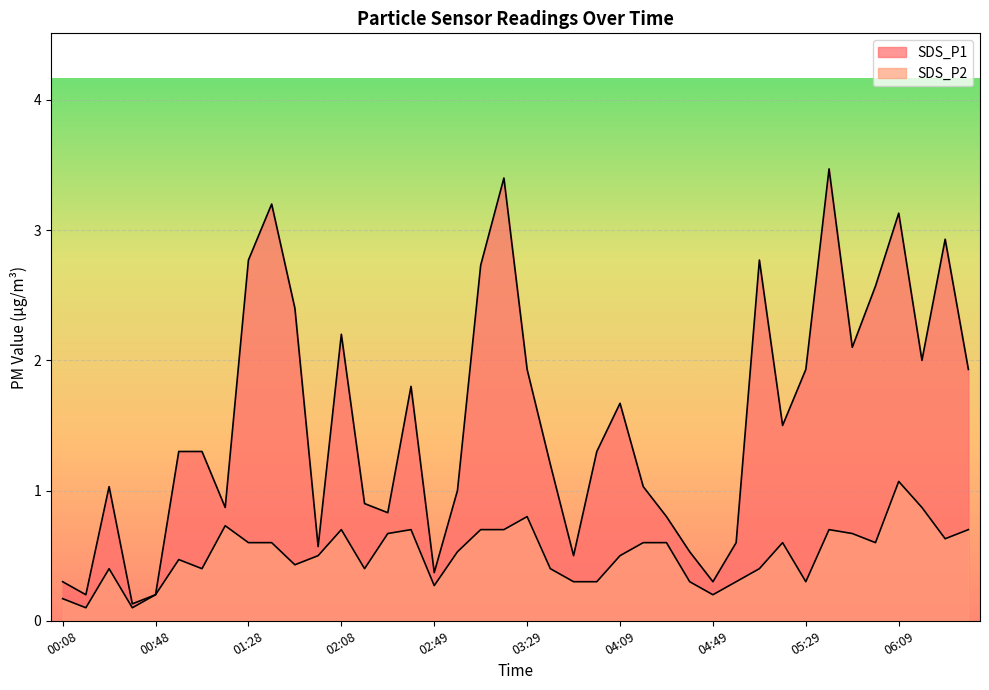

Is it true that SDS_P2 equals 1.1 at 06:09?

True